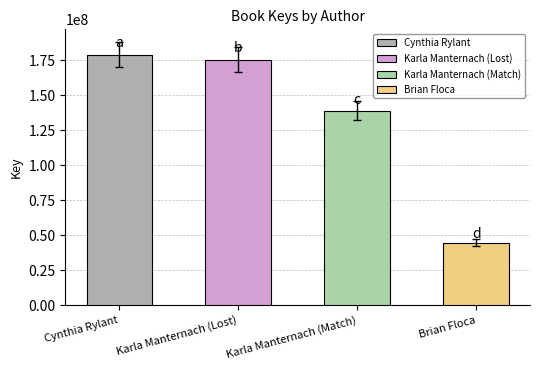

What is the difference between the values at Karla Manternach (Match) and Karla Manternach (Lost)?

36333370